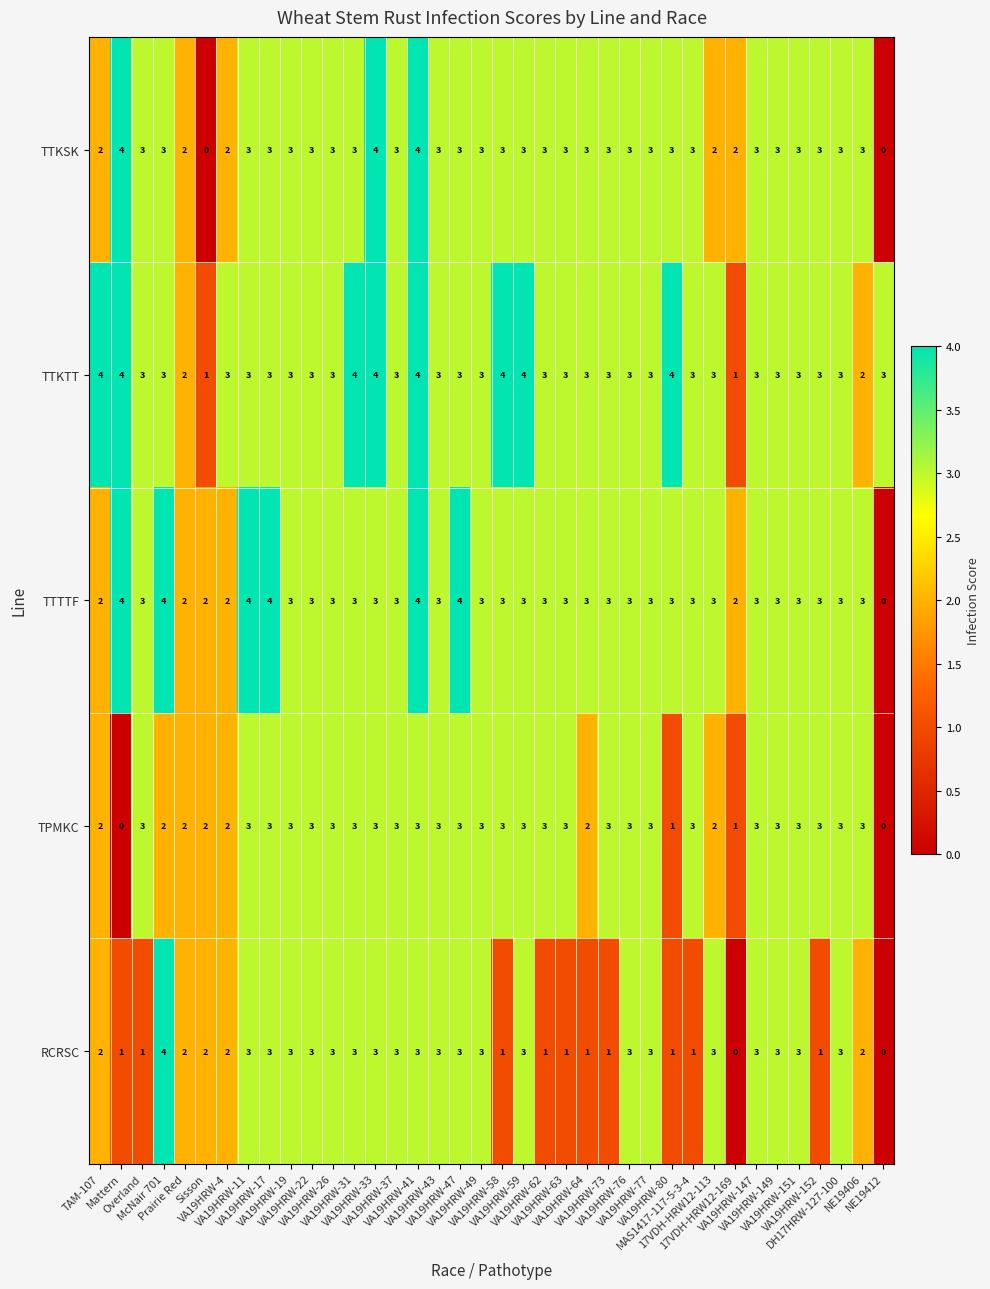

How many RCRSC values are between 1 and 3?

35